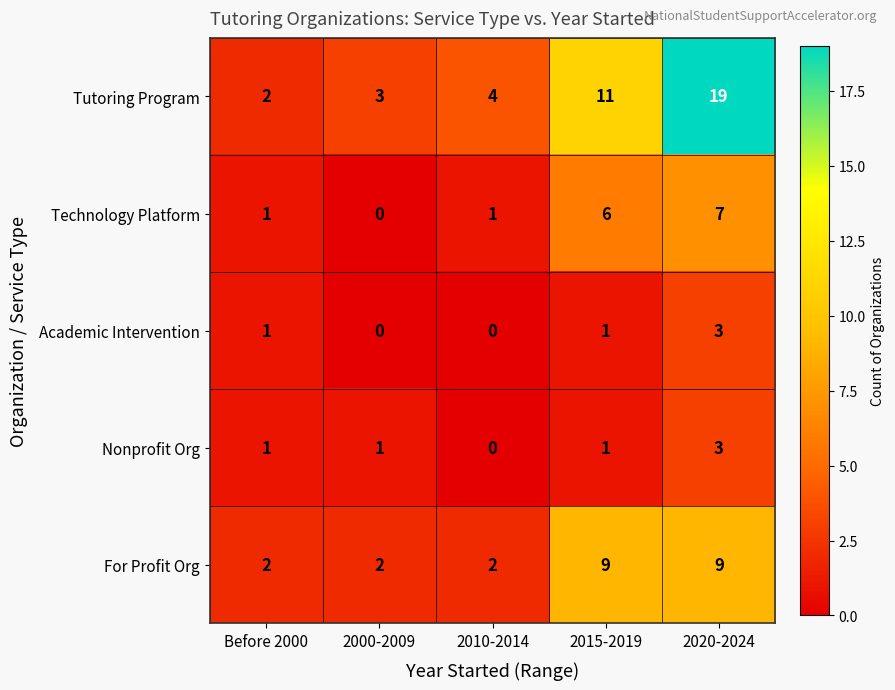

What is the spread (max minus min) of values at 2020-2024?

16